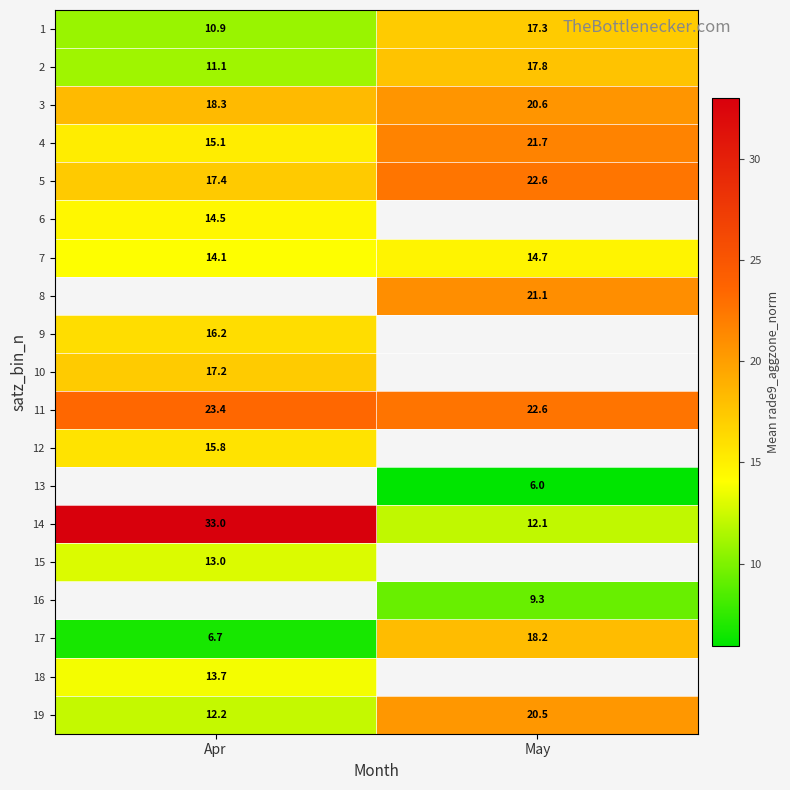

The row_9 series shows 17.2 at Apr. True or false?

True